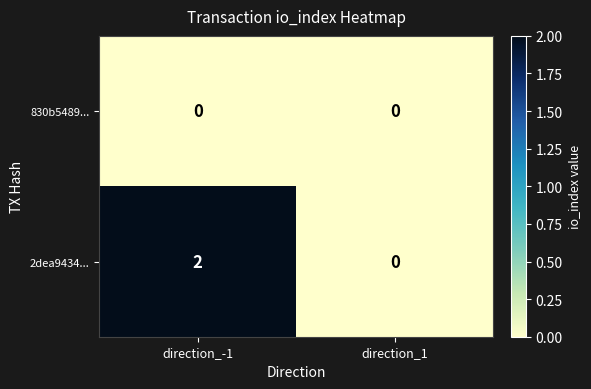

True or false: 2dea9434... has a value of 3 at direction_-1.

False